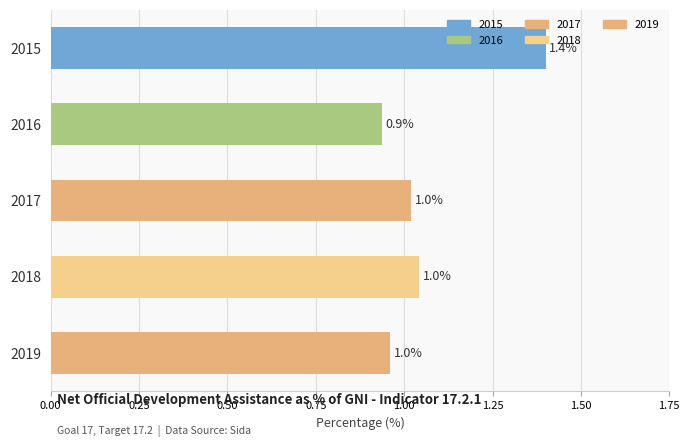

The value at 2016 is 0.4. True or false?

False